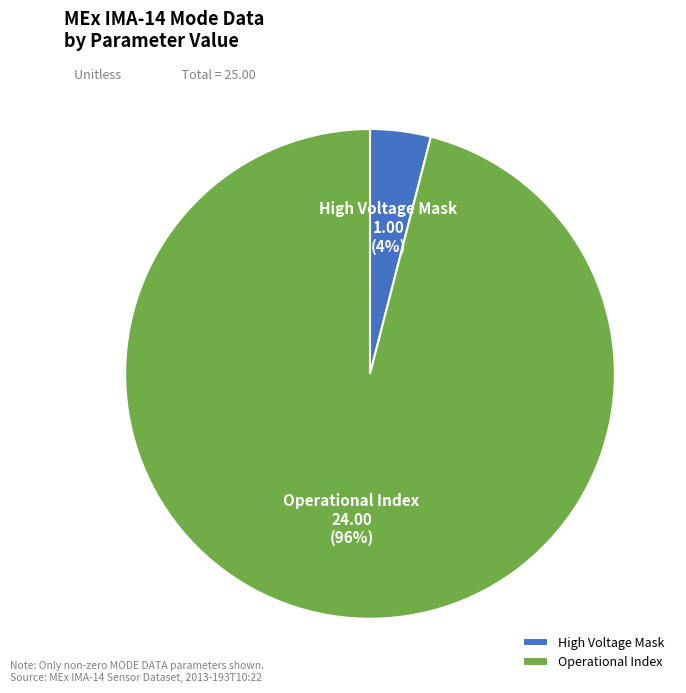

What is the largest slice in the pie chart?

Operational Index